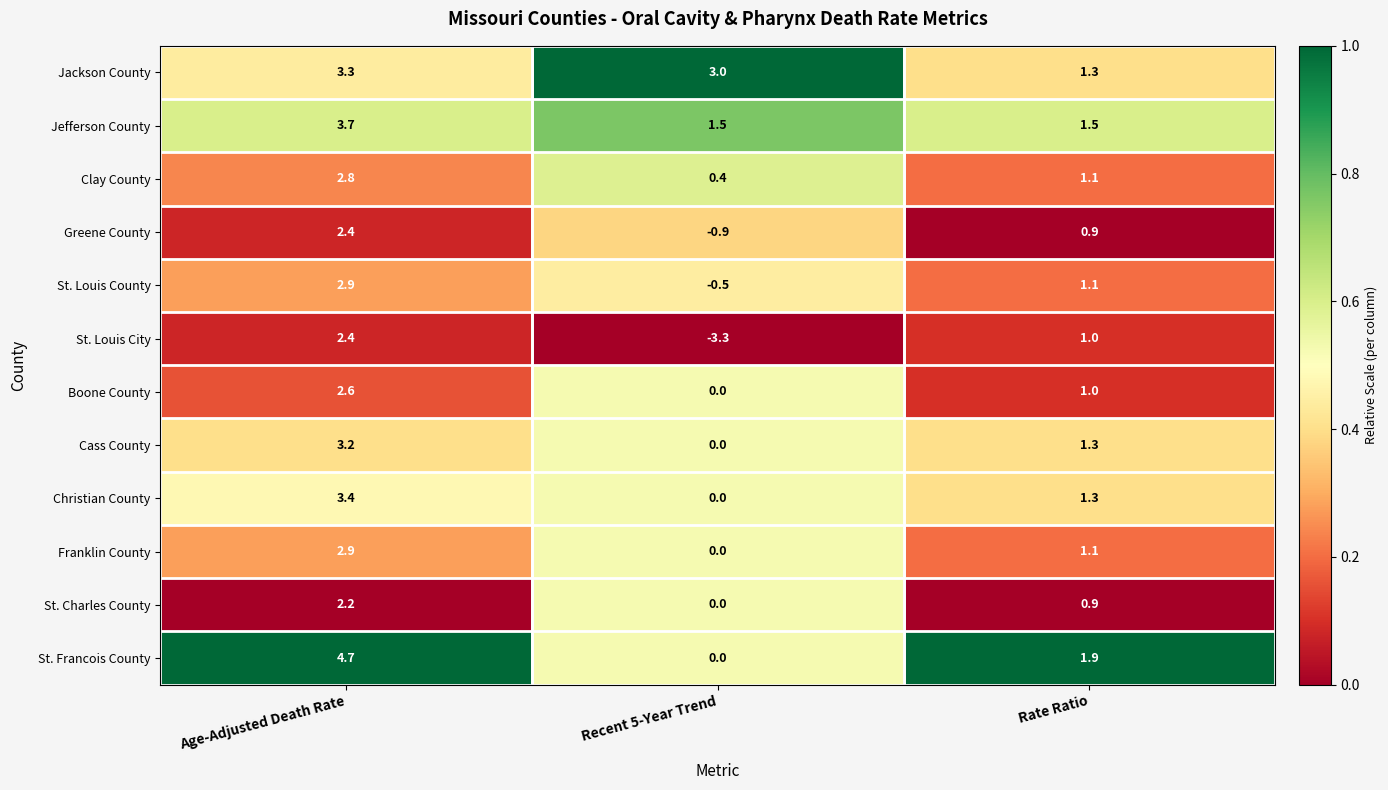

Which series has the largest total across all categories?

Jackson County